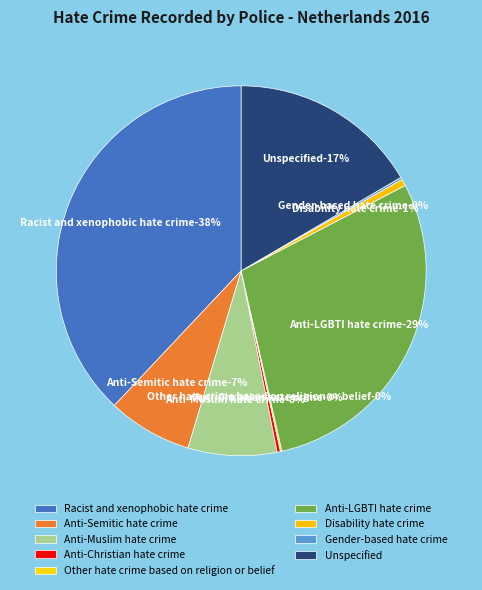

To the nearest percent, what is the difference between the Anti-Muslim hate crime and Racist and xenophobic hate crime slice percentages?

30%